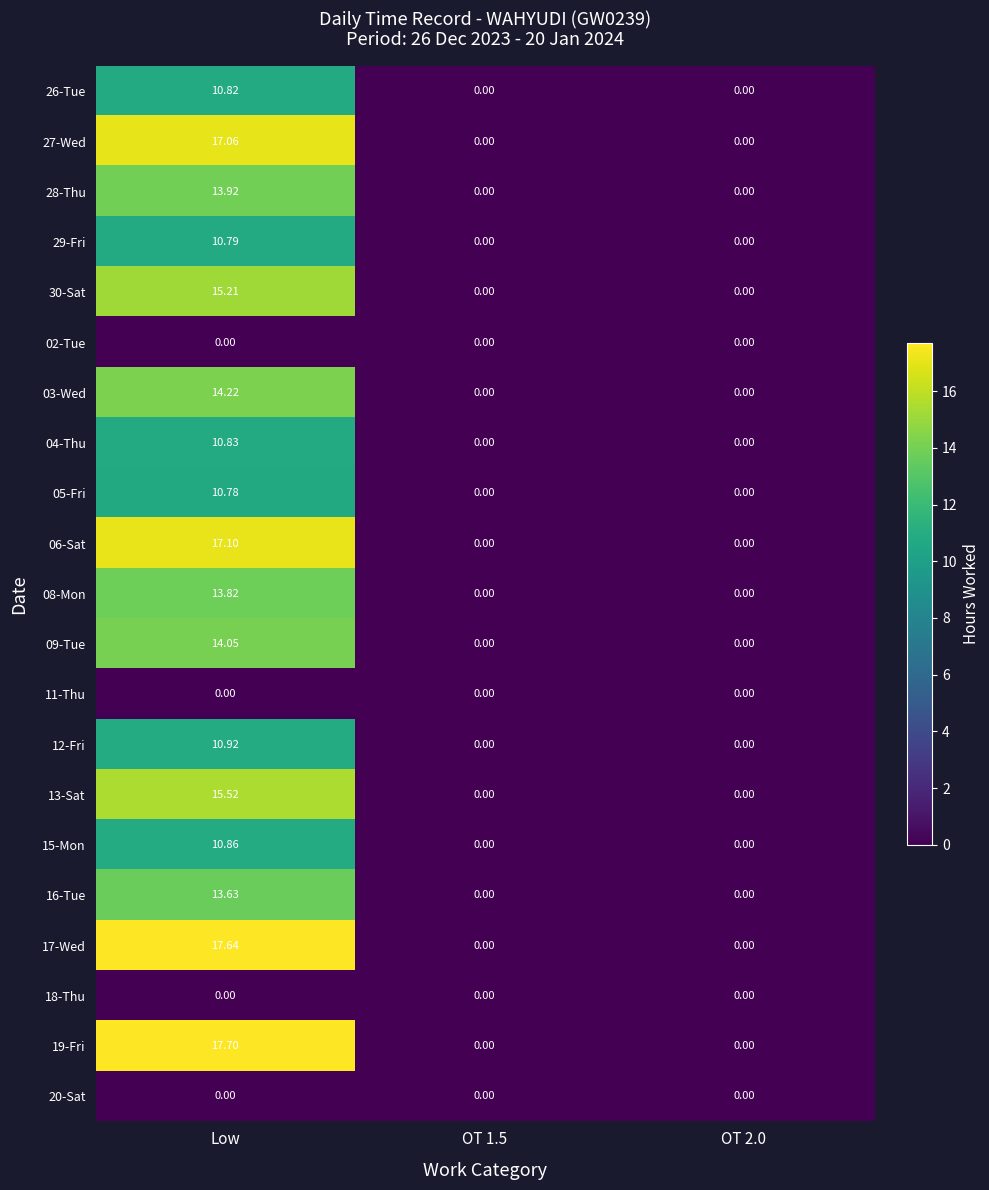

At which category is the sum across all series the highest?

Low